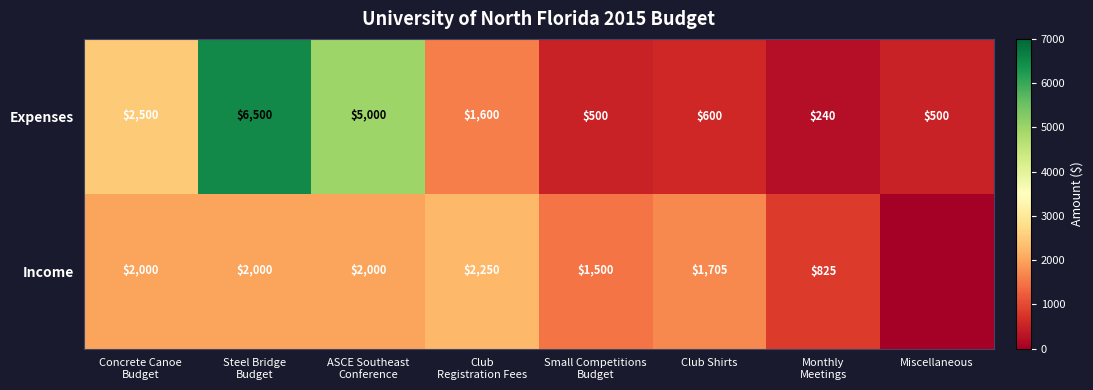

True or false: Income has a value of 3018 at Club Shirts.

False